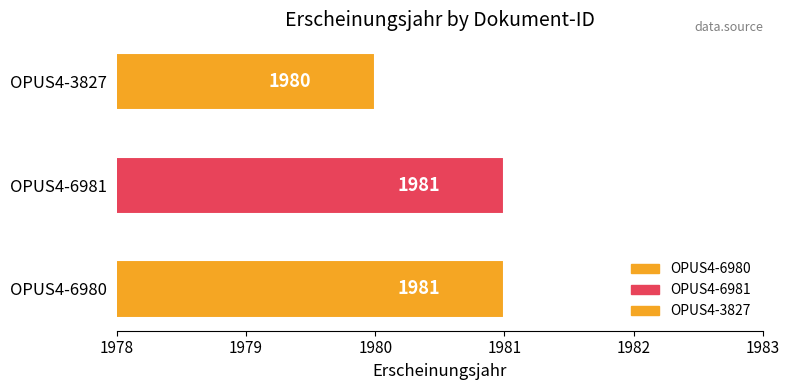

The value at OPUS4-6980 is 872. True or false?

False